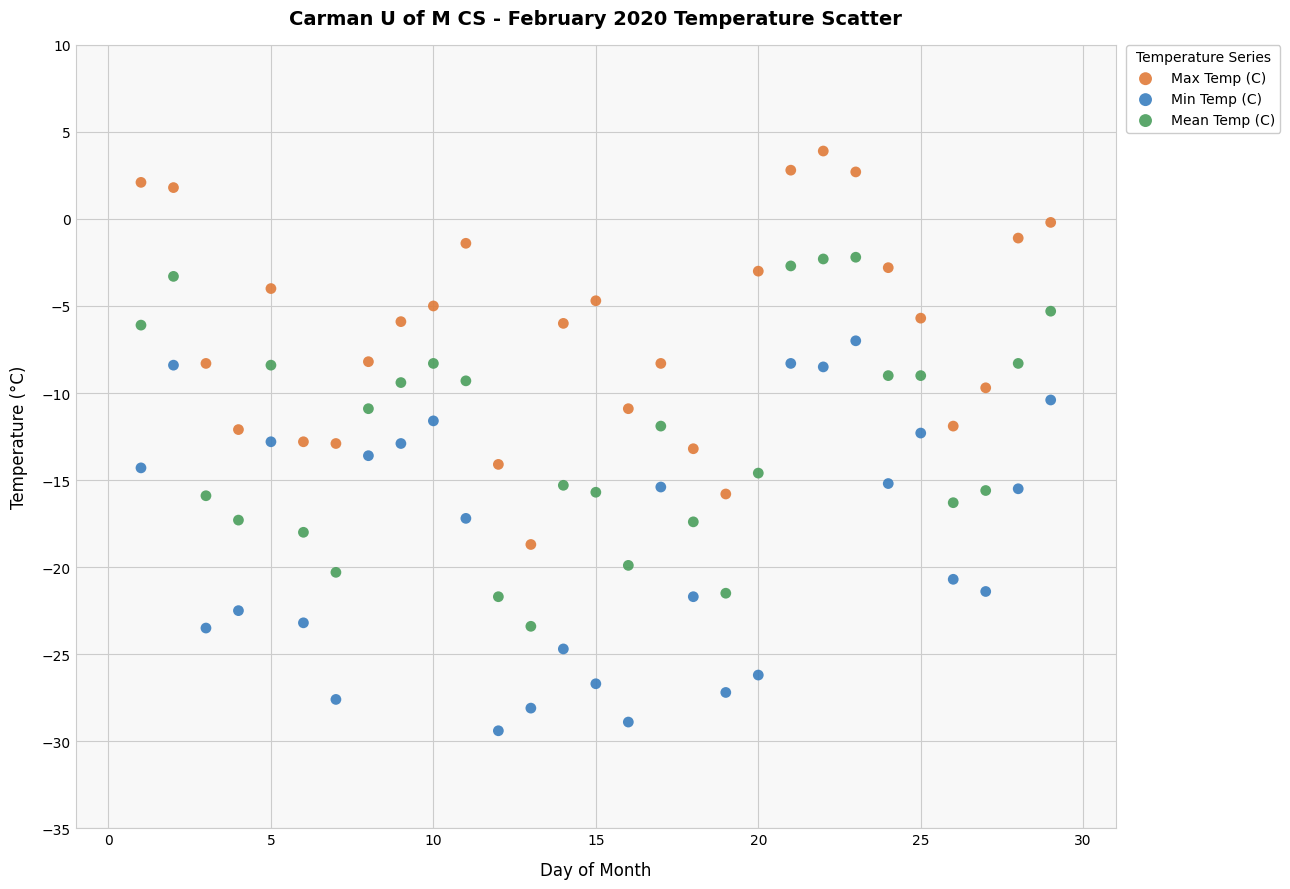

Which series contains the highest Y value?

Max Temp (C)